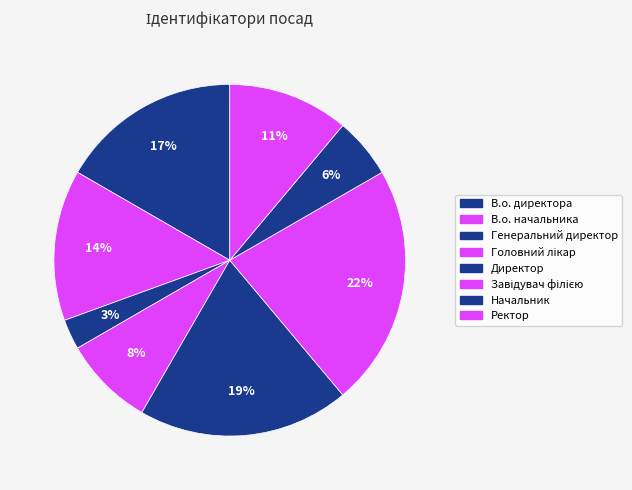

To the nearest percent, what is the combined percentage of Ректор and Генеральний директор?

14%